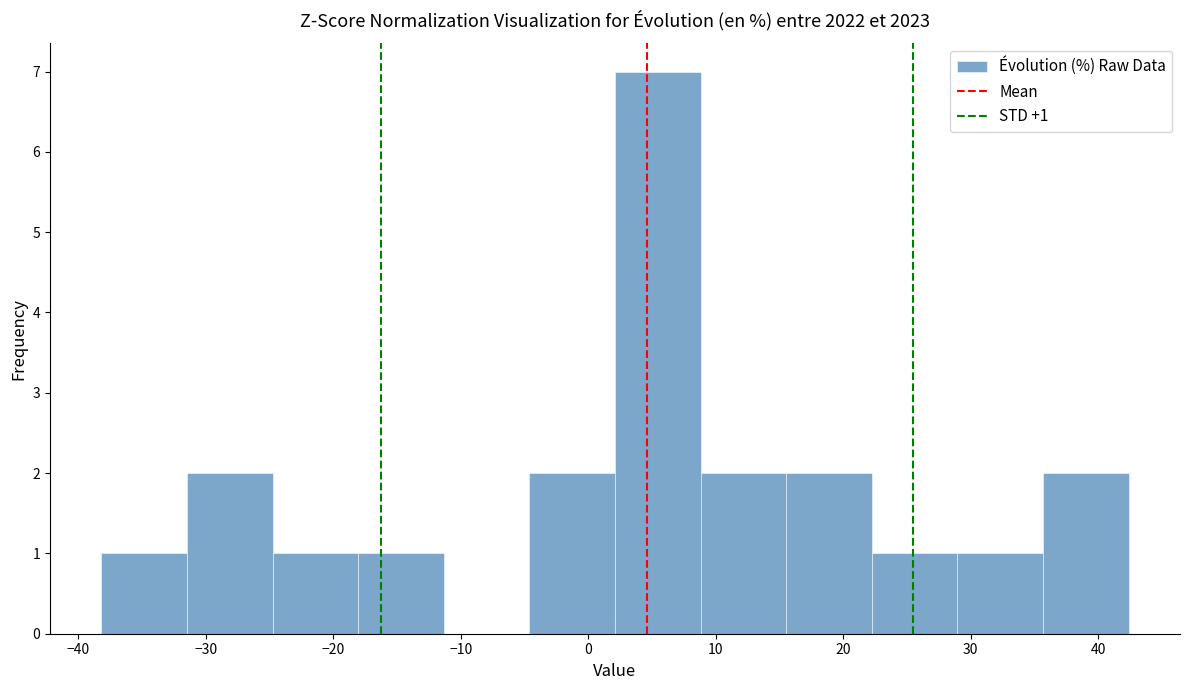

Which range on the x-axis has the tallest bar?

2 to 9